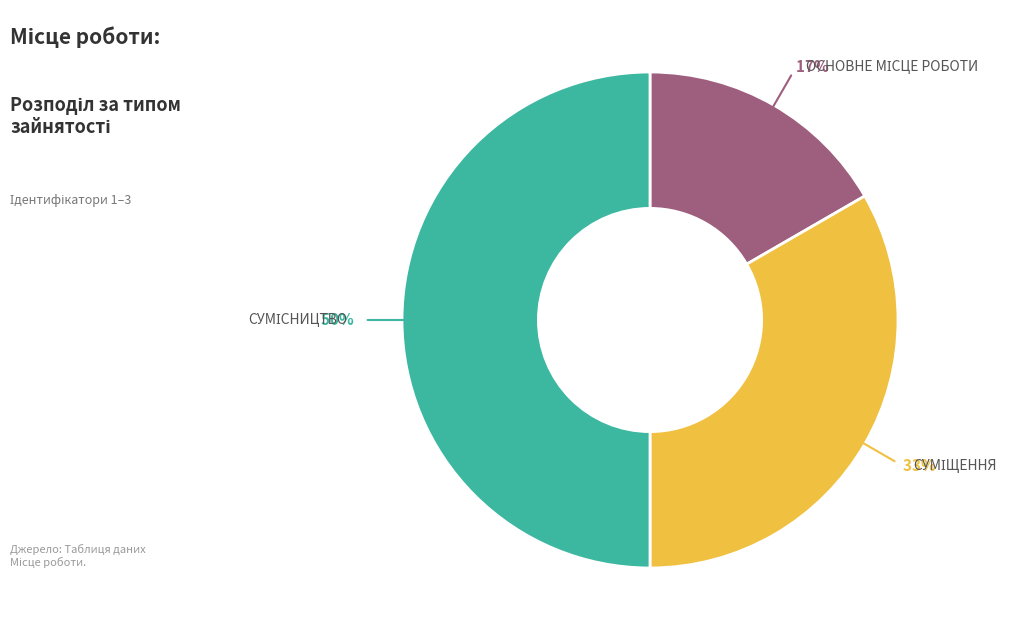

To the nearest percent, what is the average slice percentage?

33%